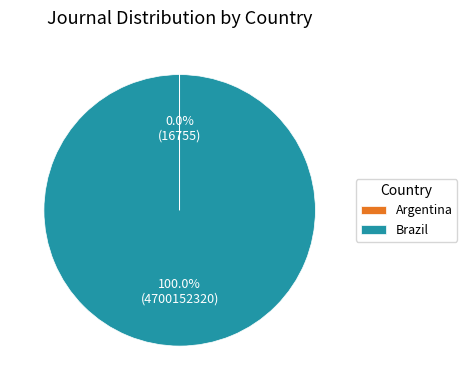

Which category has the biggest portion of the pie?

Brazil